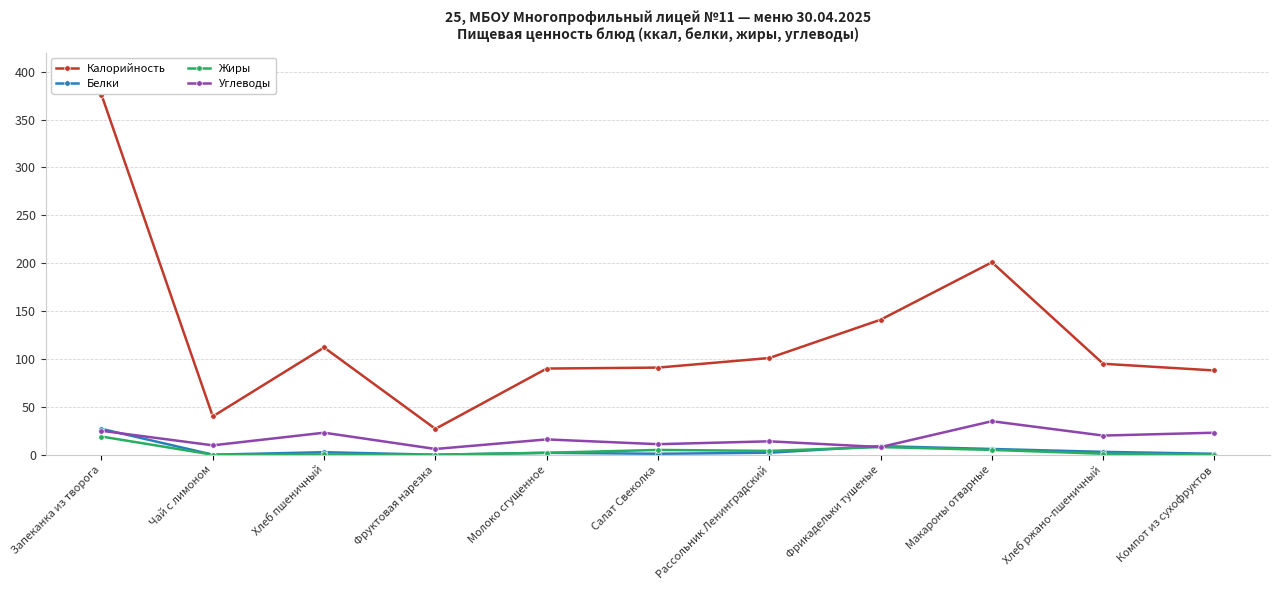

Rank the series by their maximum value, from highest to lowest.

Калорийность, Углеводы, Белки, Жиры